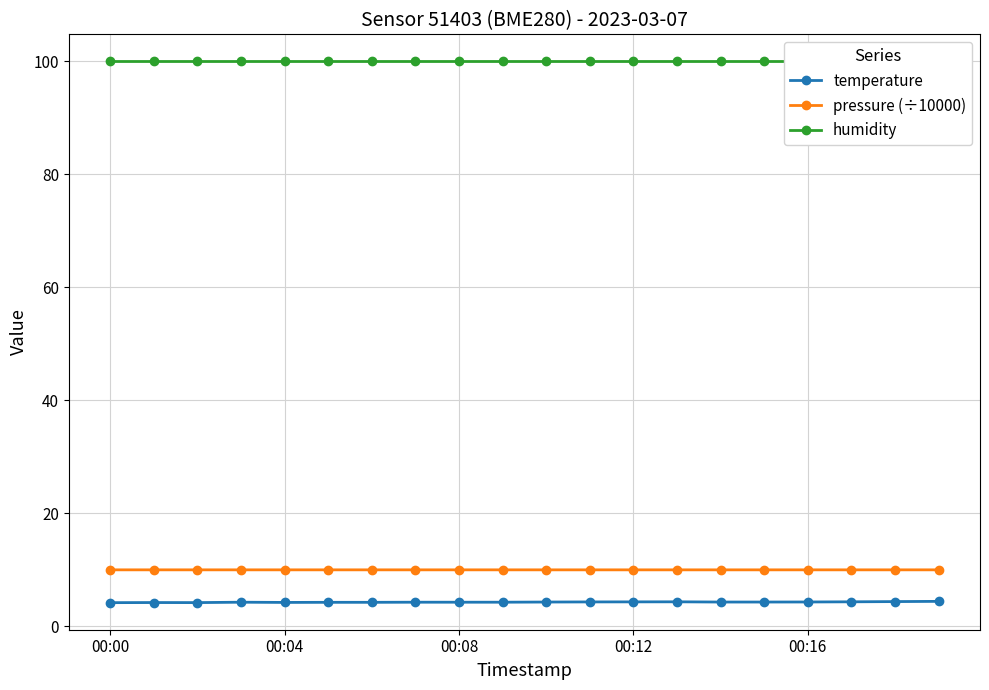

What is the highest value of the pressure (÷10000) series?

10.0